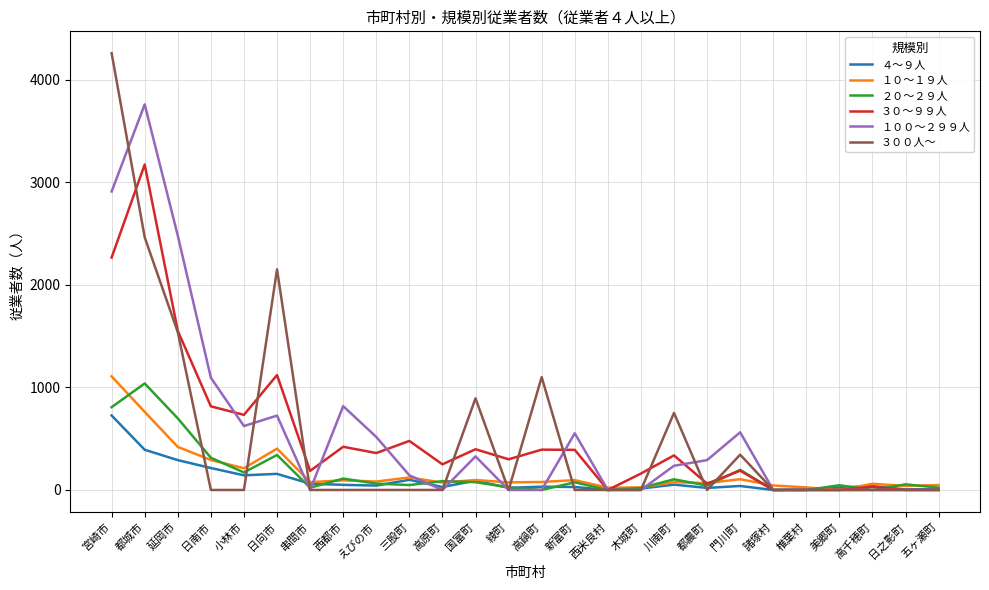

True or false: １００～２９９人 has a value of 2221 at 高鍋町.

False